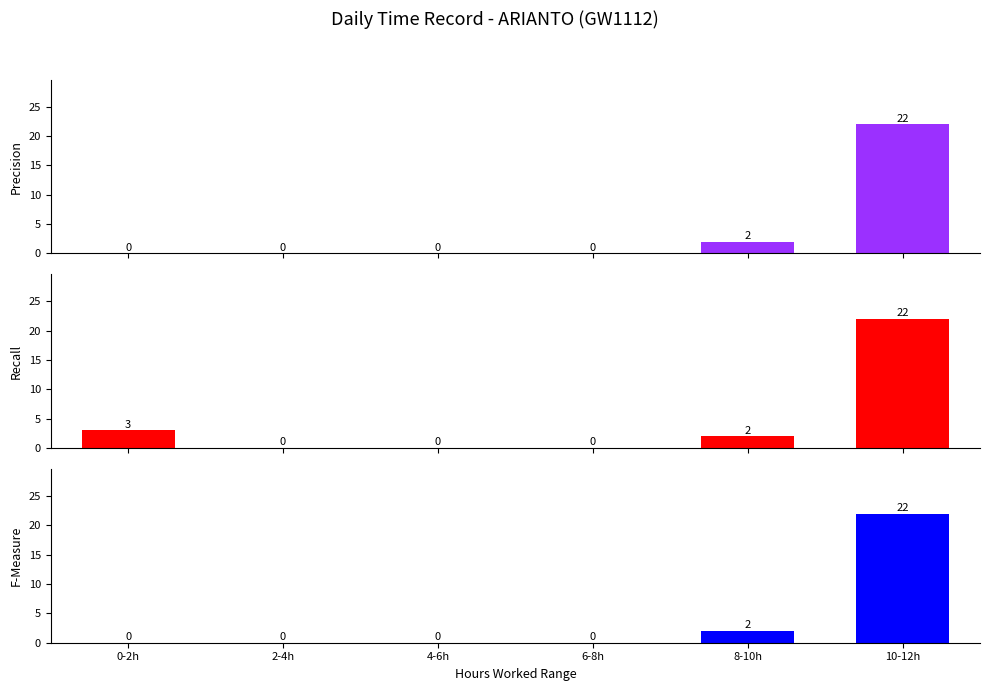

What is the difference between the maximum and second lowest values in the Hour Range Count (red) series?

22